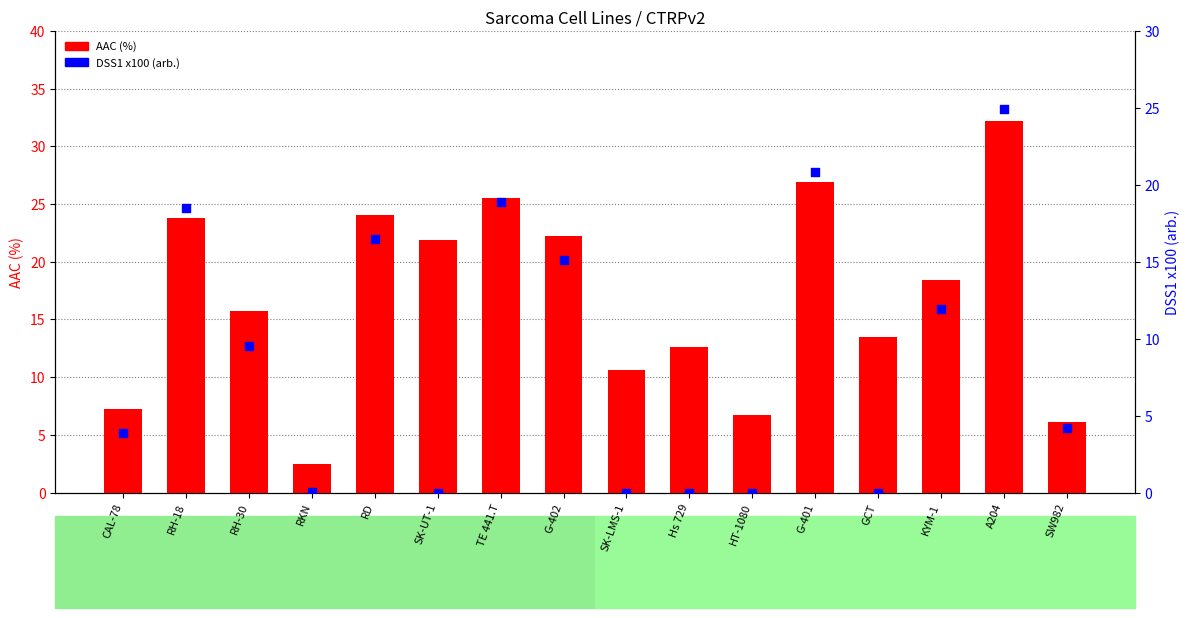

Is the value of AAC (%) at Hs 729 greater than the value of DSS1 x100 (arb.) at RKN?

Yes